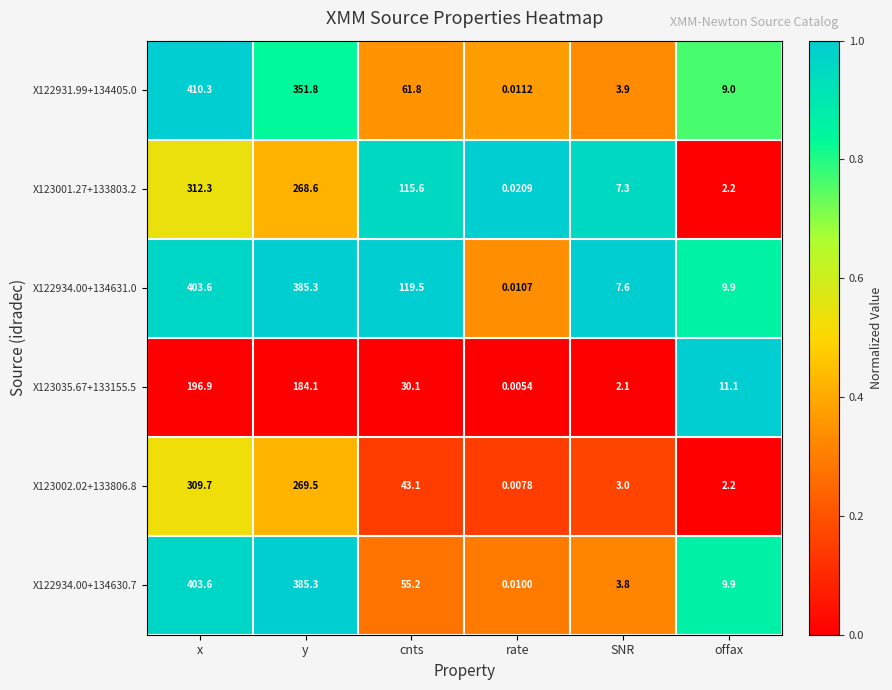

Rank the categories by X122931.99+134405.0 value from highest to lowest.

x, y, cnts, offax, SNR, rate